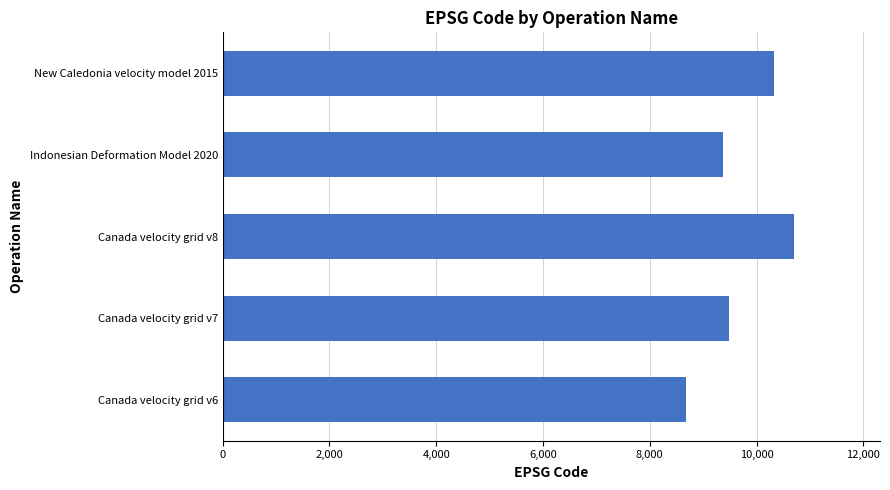

What is the maximum value shown in the chart?

10707